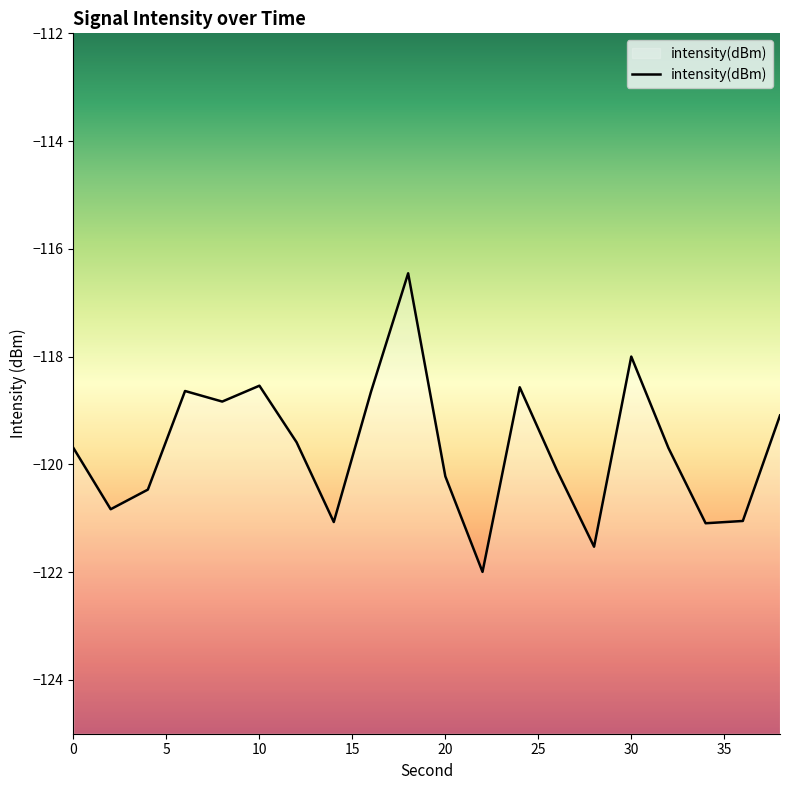

True or false: the data has more than 0 interior local peaks.

True